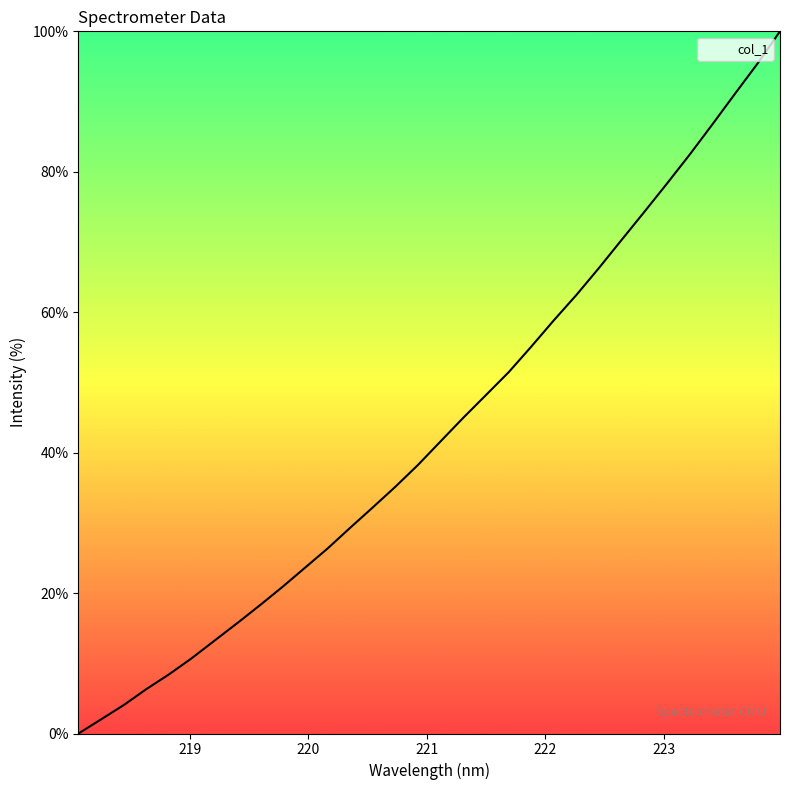

How many values are above zero?

31